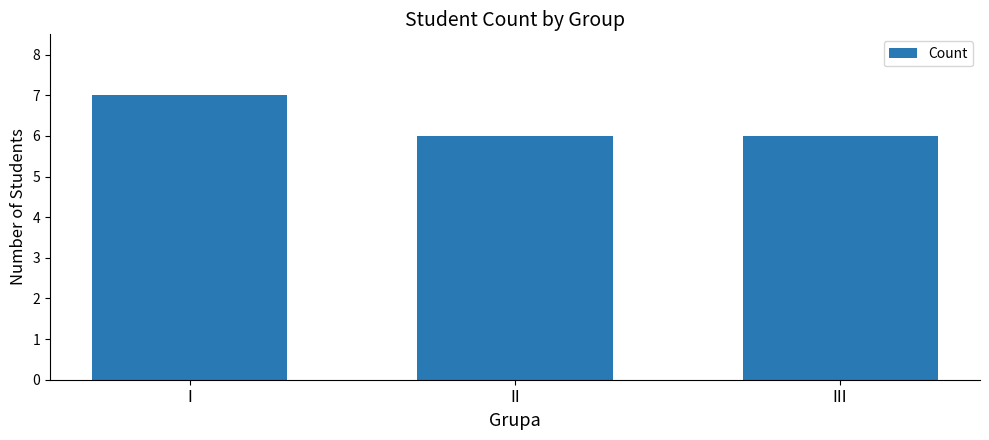

What is the smallest value displayed?

6